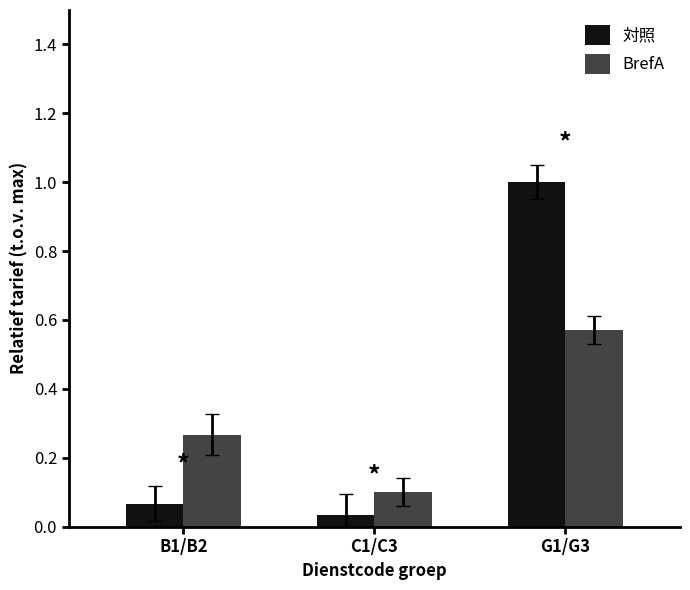

At which category is the sum across all series the highest?

G1/G3